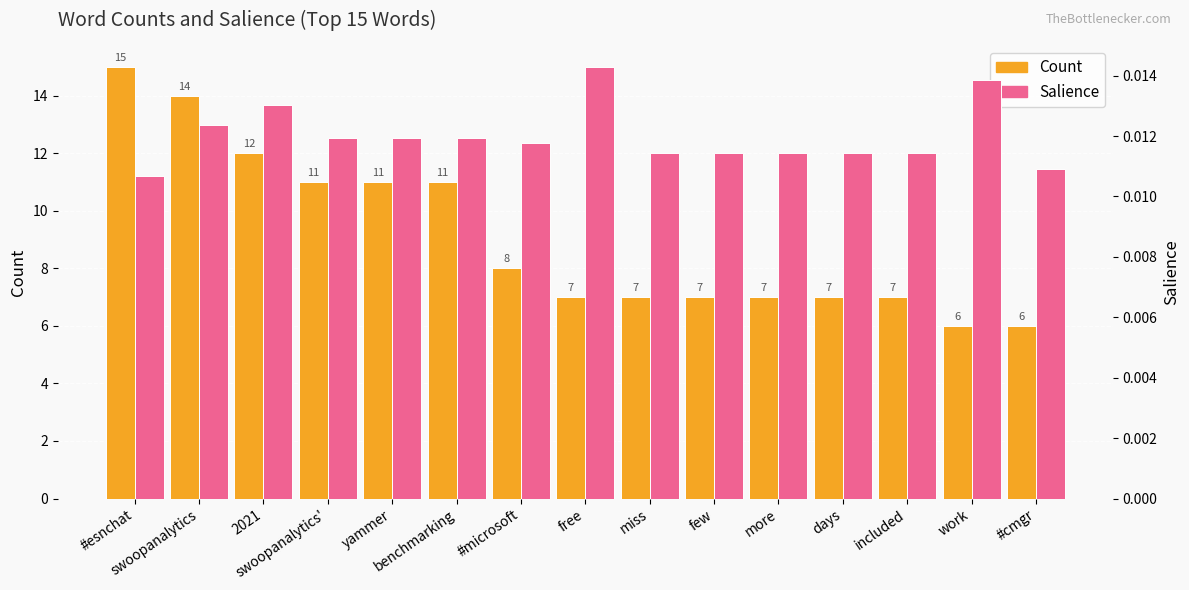

What is the difference between the highest and lowest values at work?

6.0